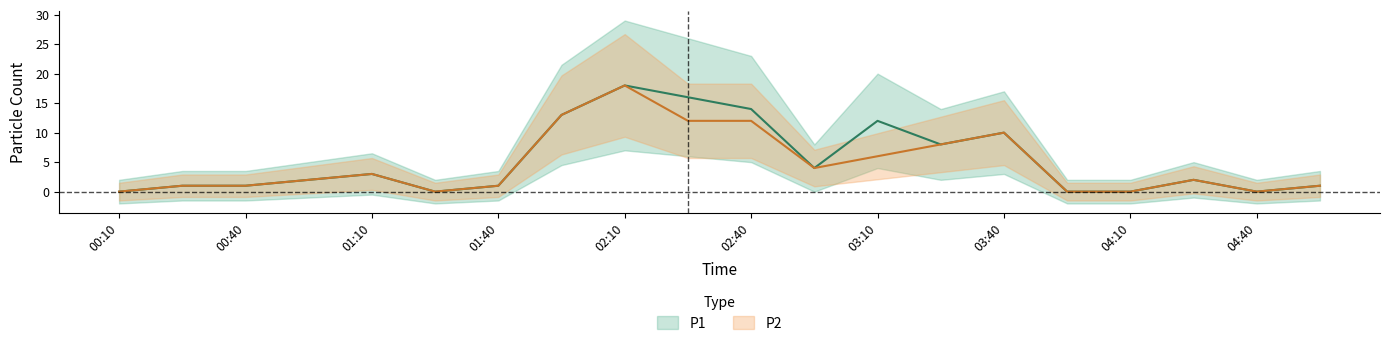

What is the maximum value shown in the chart?

18